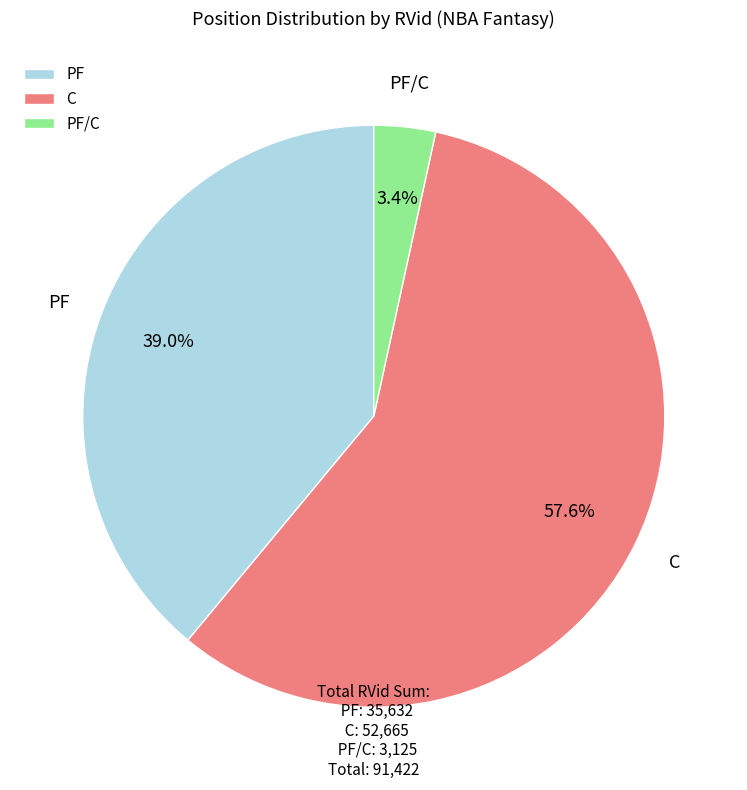

What is the majority slice?

C